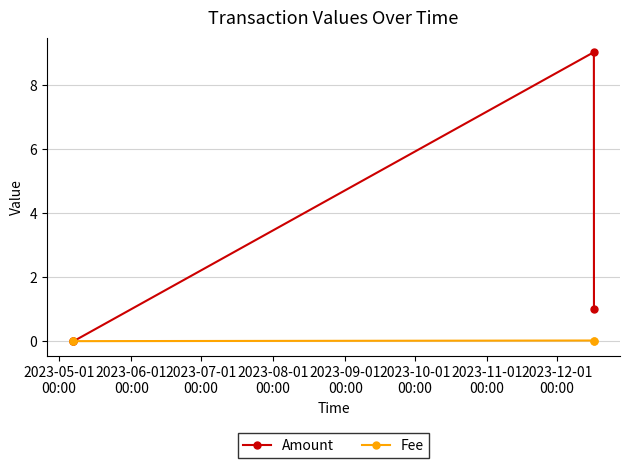

Which series has the largest total across all categories?

Amount